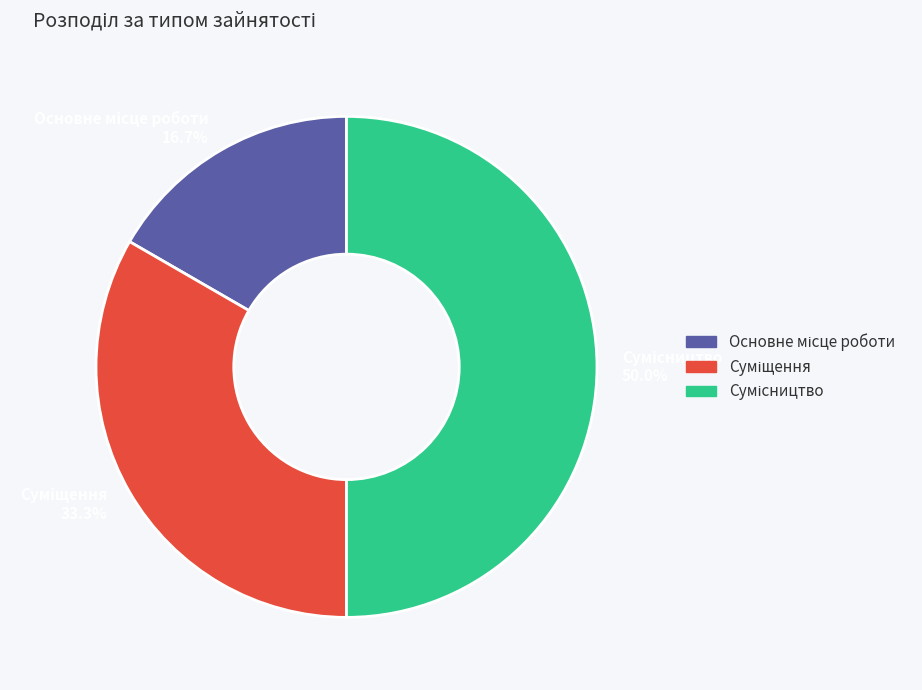

Which slice is the smallest?

Основне місце роботи